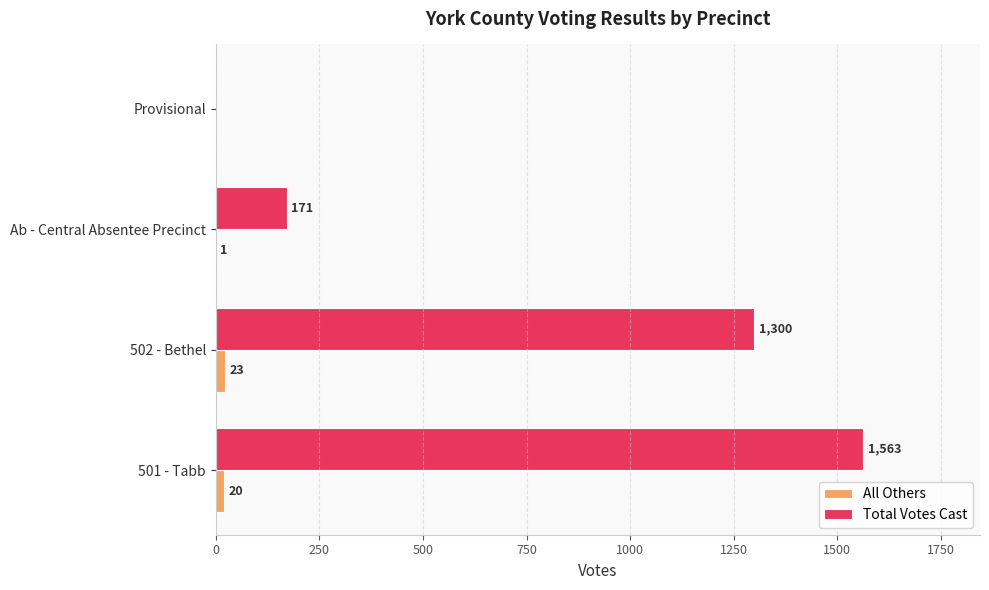

What is the sum of all Total Votes Cast values?

3034